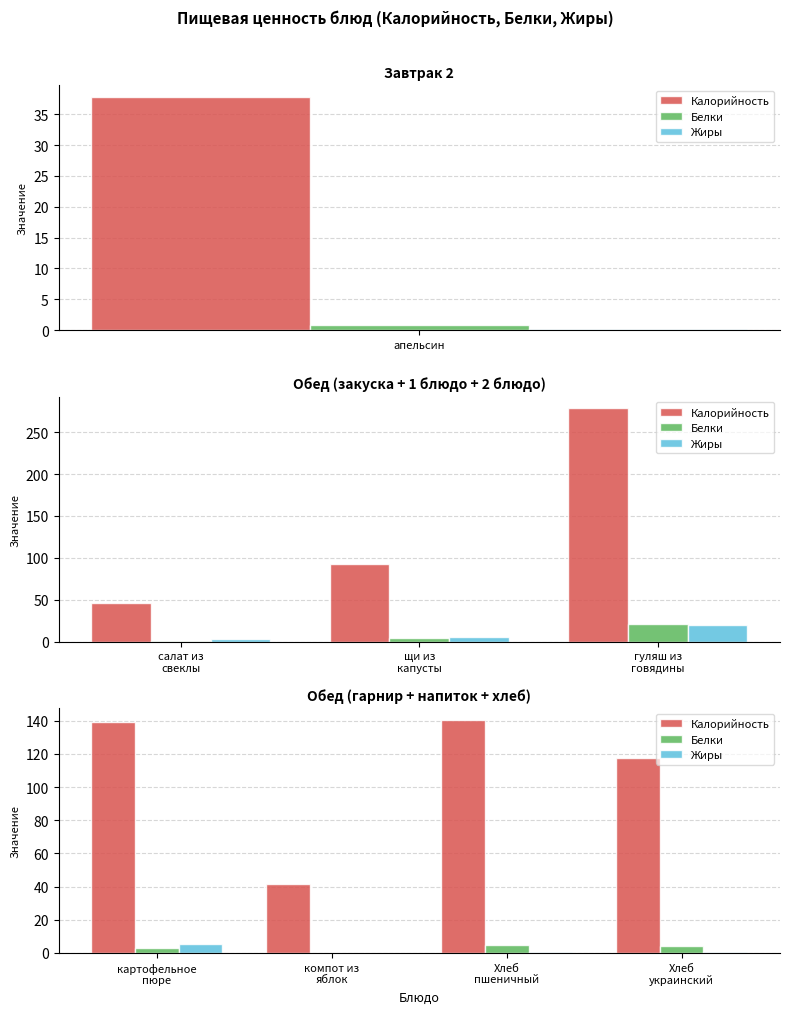

What is the minimum value shown in the chart?

0.1